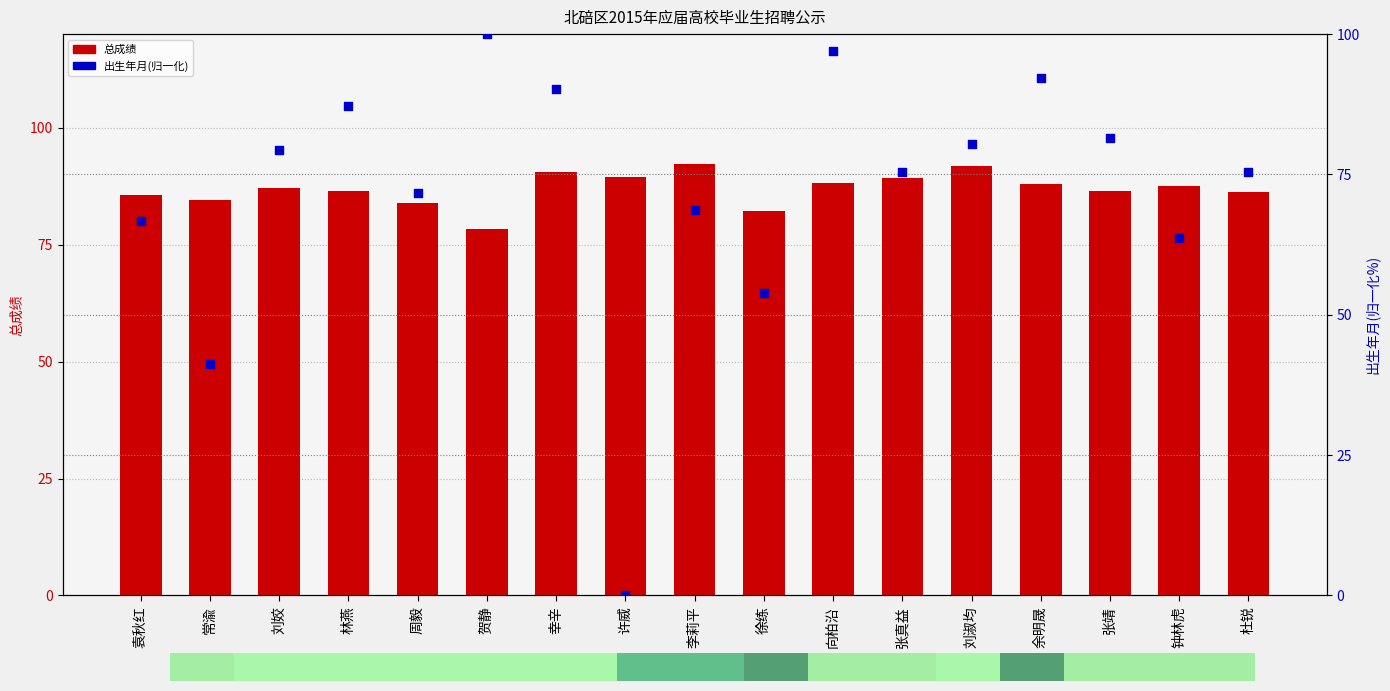

What are all the series names shown in the legend?

总成绩, 出生年月(归一化)